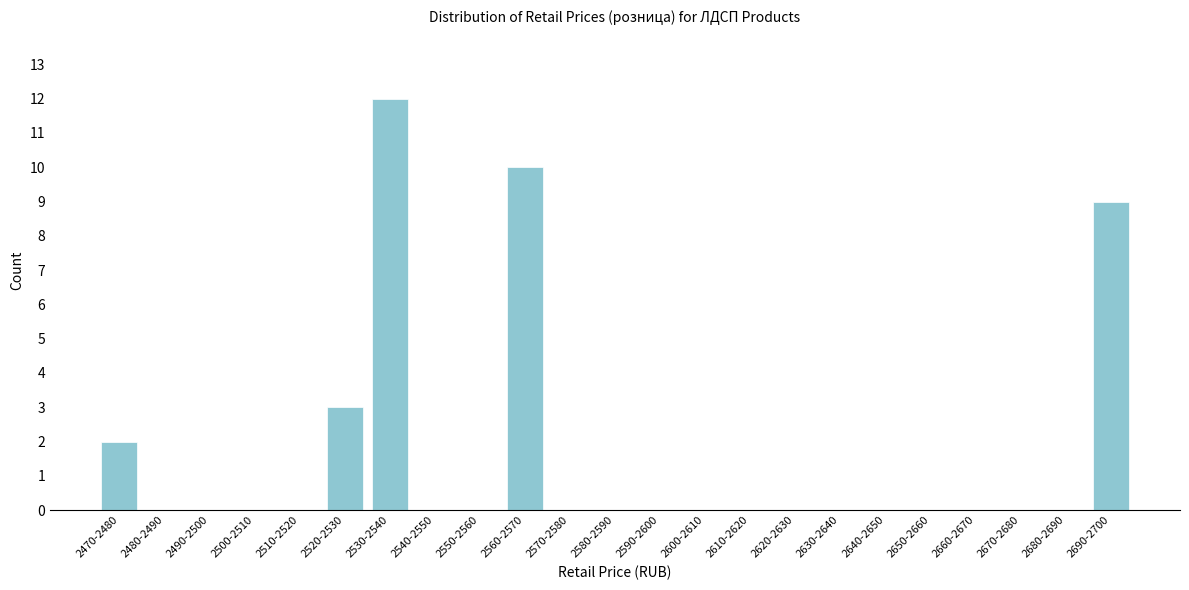

Reading left to right, list all the values displayed in this chart.

2470-2480=2	2480-2490=0	2490-2500=0	2500-2510=0	2510-2520=0	2520-2530=3	2530-2540=12	2540-2550=0	2550-2560=0	2560-2570=10	2570-2580=0	2580-2590=0	2590-2600=0	2600-2610=0	2610-2620=0	2620-2630=0	2630-2640=0	2640-2650=0	2650-2660=0	2660-2670=0	2670-2680=0	2680-2690=0	2690-2700=9